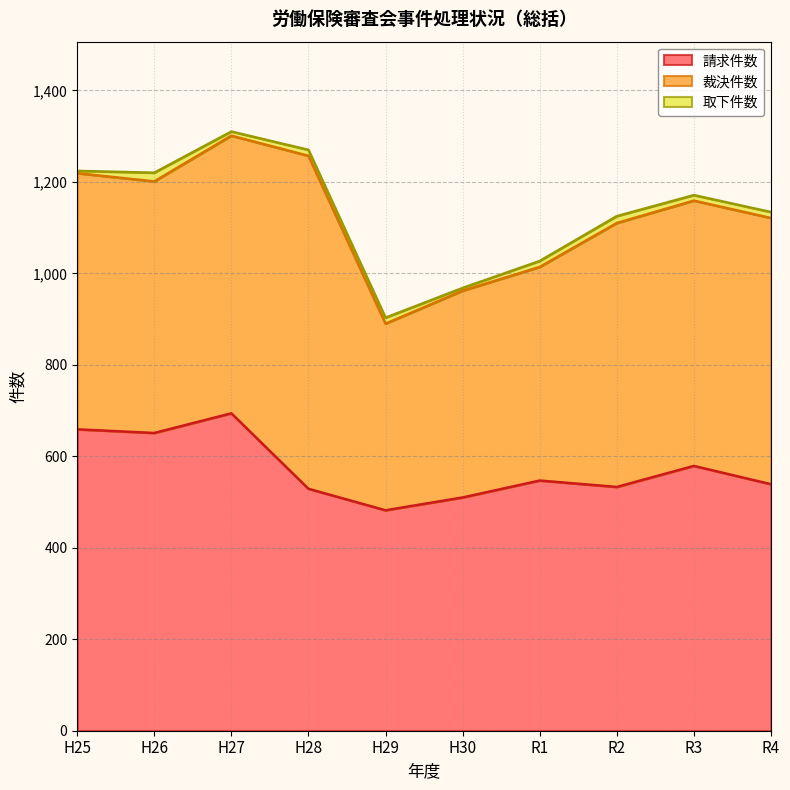

Reading right to left, list all the values displayed in this chart.

請求件数: R4=539	R3=579	R2=533	R1=547	H30=510	H29=482	H28=529	H27=694	H26=651	H25=659
裁決件数: R4=582	R3=580	R2=577	R1=467	H30=452	H29=408	H28=728	H27=607	H26=550	H25=560
取下件数: R4=13	R3=12	R2=15	R1=13	H30=6	H29=13	H28=13	H27=9	H26=19	H25=5